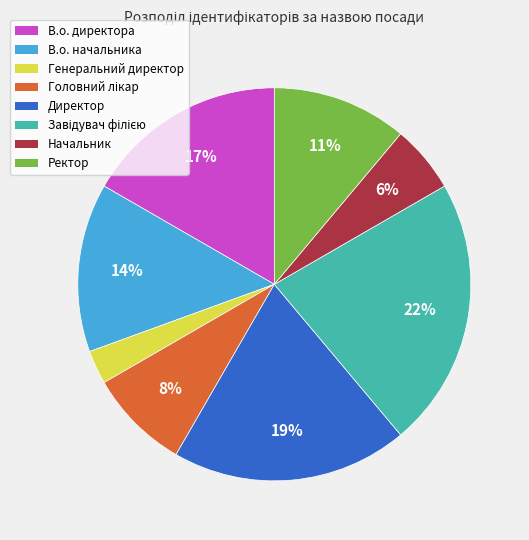

Does any single category account for the majority?

No